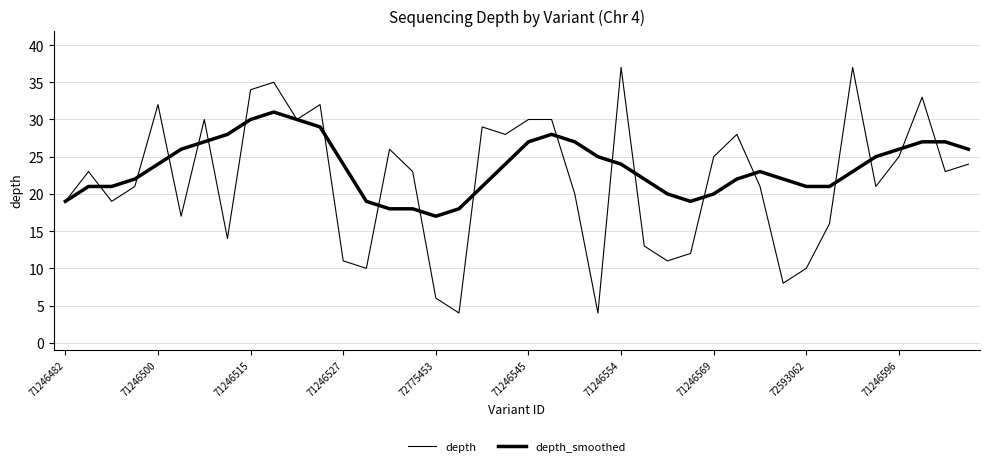

Reading left to right, extract all data points from this chart.

depth: 19	23	19	21	32	17	30	14	34	35	30	32	11	10	26	23	6	4	29	28	30	30	20	4	37	13	11	12	25	28	21	8	10	16	37	21	25	33	23	24
depth_smoothed: 19	21	21	22	24	26	27	28	30	31	30	29	24	19	18	18	17	18	21	24	27	28	27	25	24	22	20	19	20	22	23	22	21	21	23	25	26	27	27	26